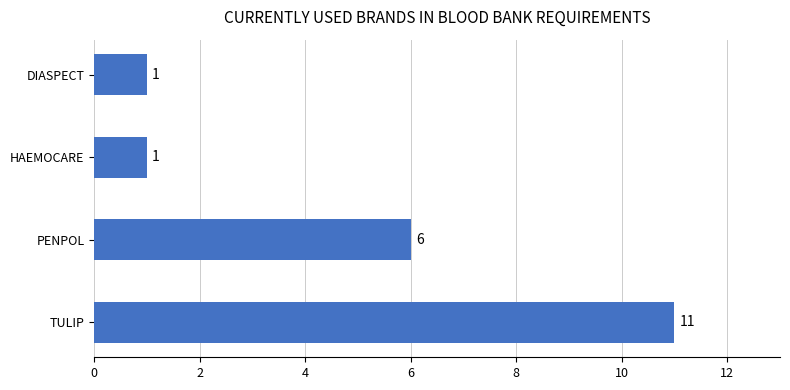

Between PENPOL and TULIP, which is larger?

TULIP